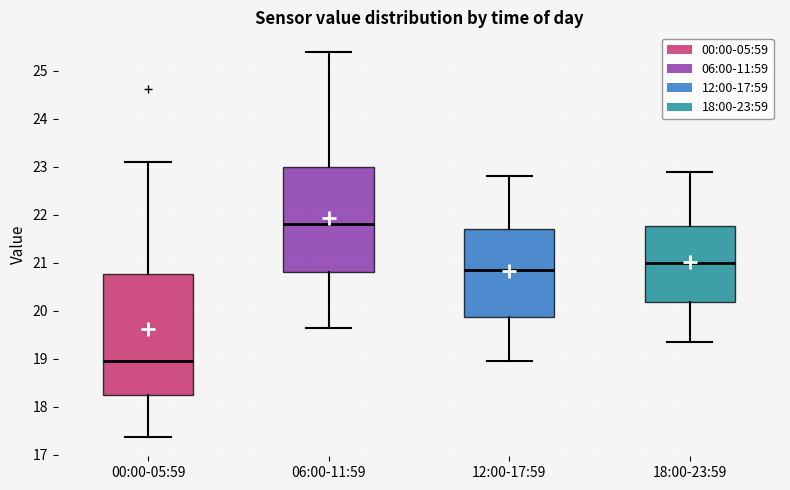

Reading left to right, transcribe this box plot: for each box, give where its median line is, the range the box spans, and where its two whiskers end, as read against the y-axis. The values are not printed on the chart, so give them approximately, as read against the axis.

00:00-05:59: median 19.0, box 18.2 to 20.8, whiskers 17.4 to 23.1
06:00-11:59: median 21.8, box 20.8 to 23.0, whiskers 19.7 to 25.4
12:00-17:59: median 20.9, box 19.9 to 21.7, whiskers 19.0 to 22.8
18:00-23:59: median 21.0, box 20.2 to 21.8, whiskers 19.4 to 22.9